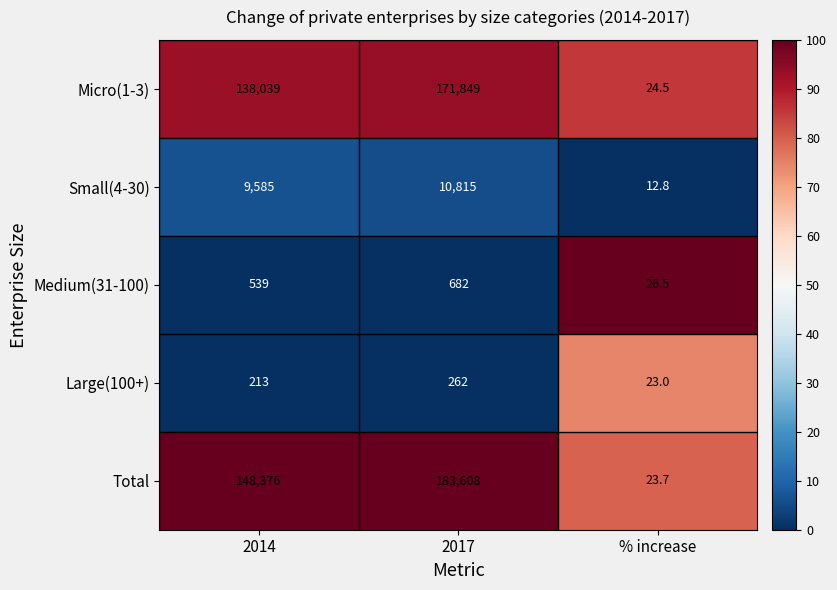

True or false: Large(100+) has a value of 23.0 at % increase.

True